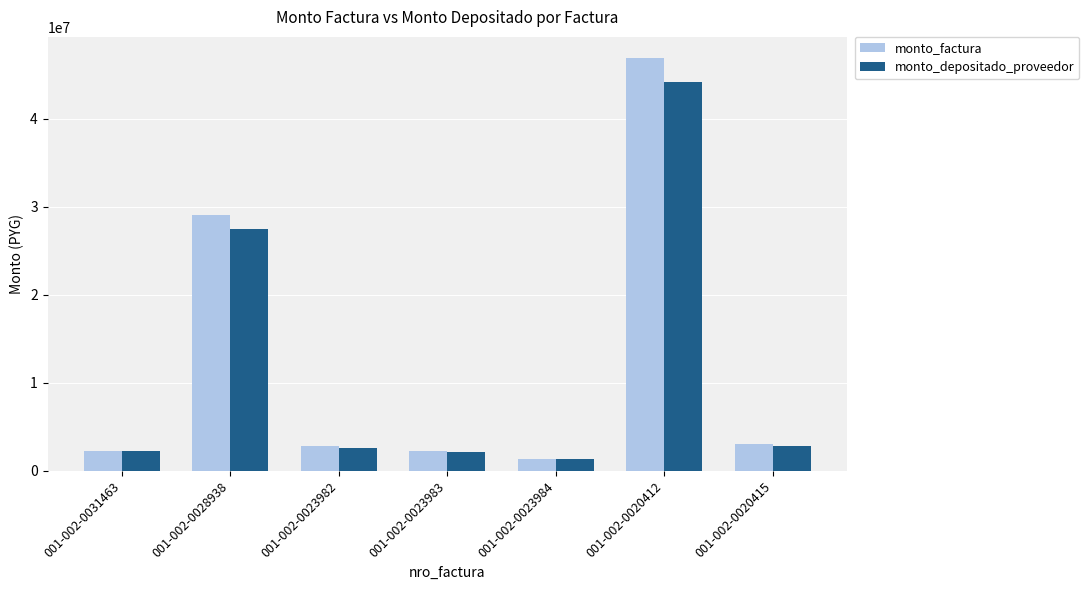

Is the value of monto_depositado_proveedor at 001-002-0028938 greater than the value of monto_factura at 001-002-0023982?

Yes